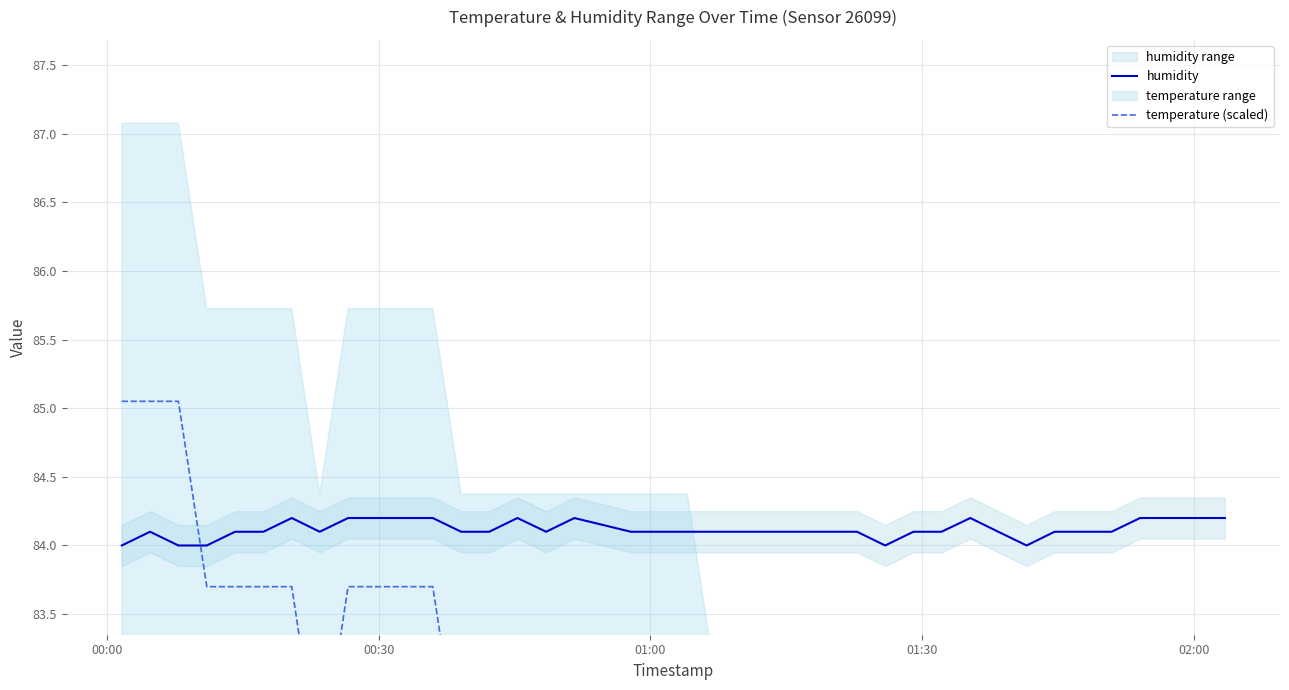

Reading left to right, list all the values displayed in this chart.

humidity: 84.0	84.1	84.0	84.0	84.1	84.1	84.2	84.1	84.2	84.2	84.2	84.2	84.1	84.1	84.2	84.1	84.2	84.1	84.1	84.1	84.1	84.1	84.1	84.1	84.1	84.1	84.0	84.1	84.1	84.2	84.1	84.0	84.1	84.1	84.1	84.2	84.2	84.2	84.2
temperature (scaled): 85.0	85.0	85.0	83.7	83.7	83.7	83.7	82.3	83.7	83.7	83.7	83.7	82.3	82.3	82.3	82.3	82.3	82.3	82.3	82.3	81.0	81.0	81.0	81.0	81.0	81.0	79.7	79.7	79.7	79.7	79.7	78.3	78.3	78.3	78.3	78.3	77.0	77.0	77.0